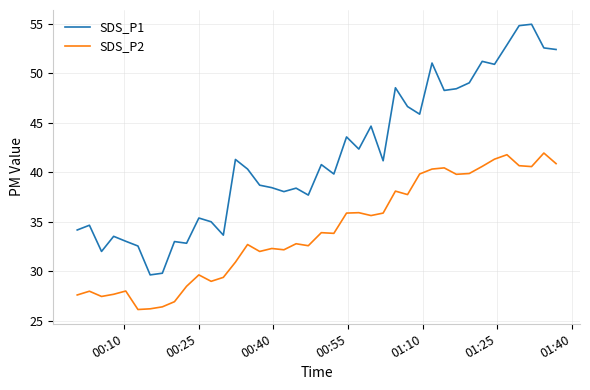

True or false: SDS_P2 and SDS_P1 intersect in this chart.

False